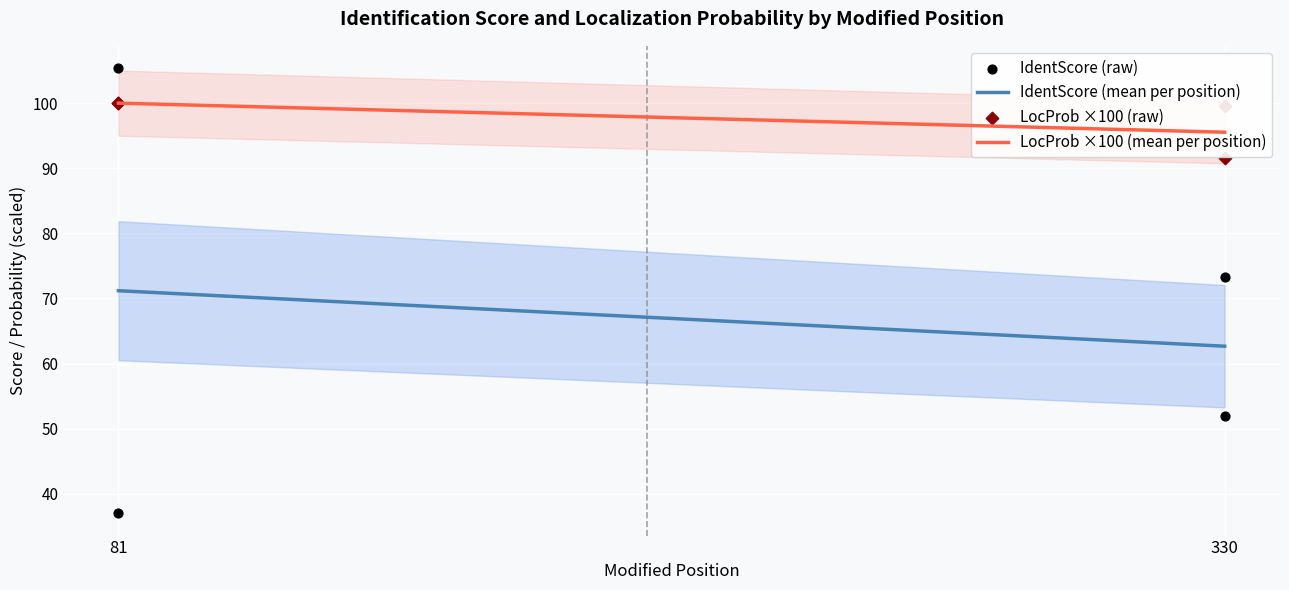

At how many categories does at least one series exceed 79?

4